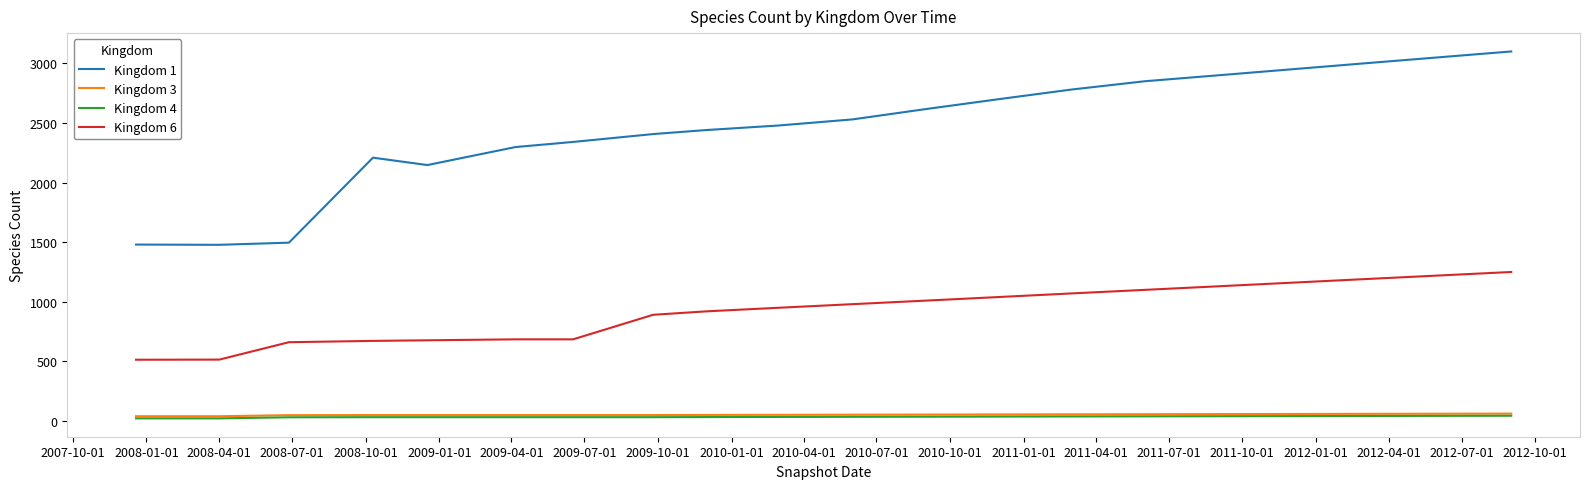

Which series has the largest total across all categories?

Kingdom 1